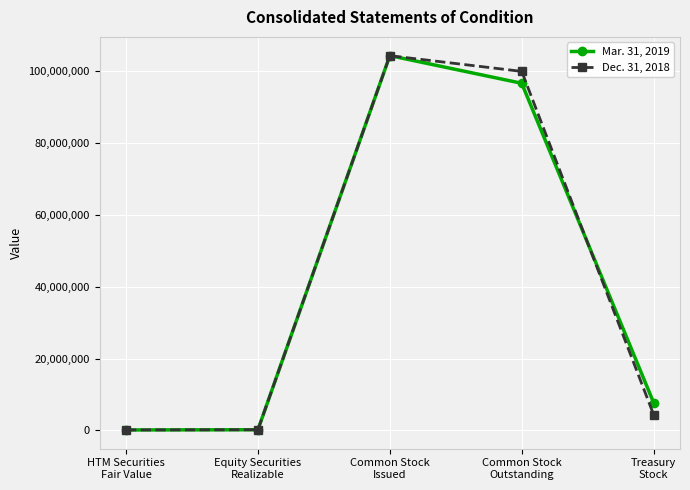

What is the sum of the Mar. 31, 2019 values at Common Stock
Issued and Treasury
Stock?

112046789